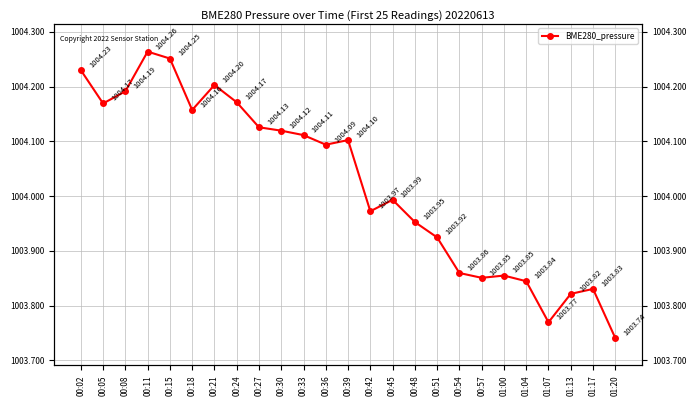

What is the maximum value shown in the chart?

1004.3